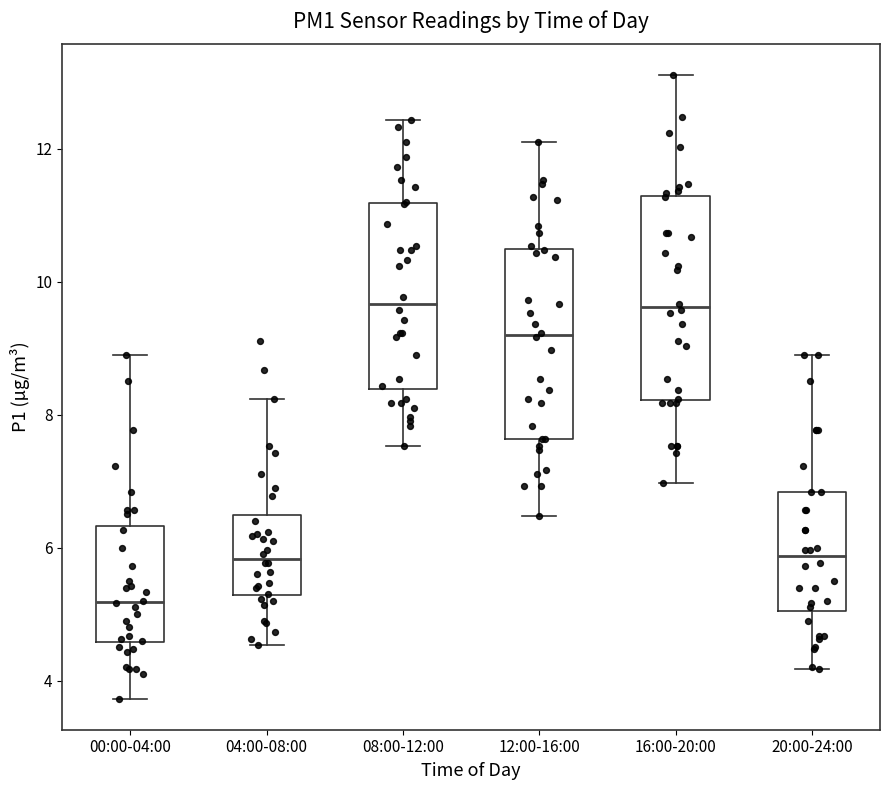

Reading left to right, transcribe this box plot: for each box, give where its median line is, the range the box spans, and where its two whiskers end, as read against the y-axis. The values are not printed on the chart, so give them approximately, as read against the axis.

00:00-04:00: median 5.2, box 4.6 to 6.4, whiskers 3.8 to 9.0
04:00-08:00: median 5.8, box 5.2 to 6.4, whiskers 4.6 to 8.2
08:00-12:00: median 9.6, box 8.4 to 11.2, whiskers 7.6 to 12.4
12:00-16:00: median 9.2, box 7.6 to 10.4, whiskers 6.4 to 12.2
16:00-20:00: median 9.6, box 8.2 to 11.2, whiskers 7.0 to 13.2
20:00-24:00: median 5.8, box 5.0 to 6.8, whiskers 4.2 to 9.0